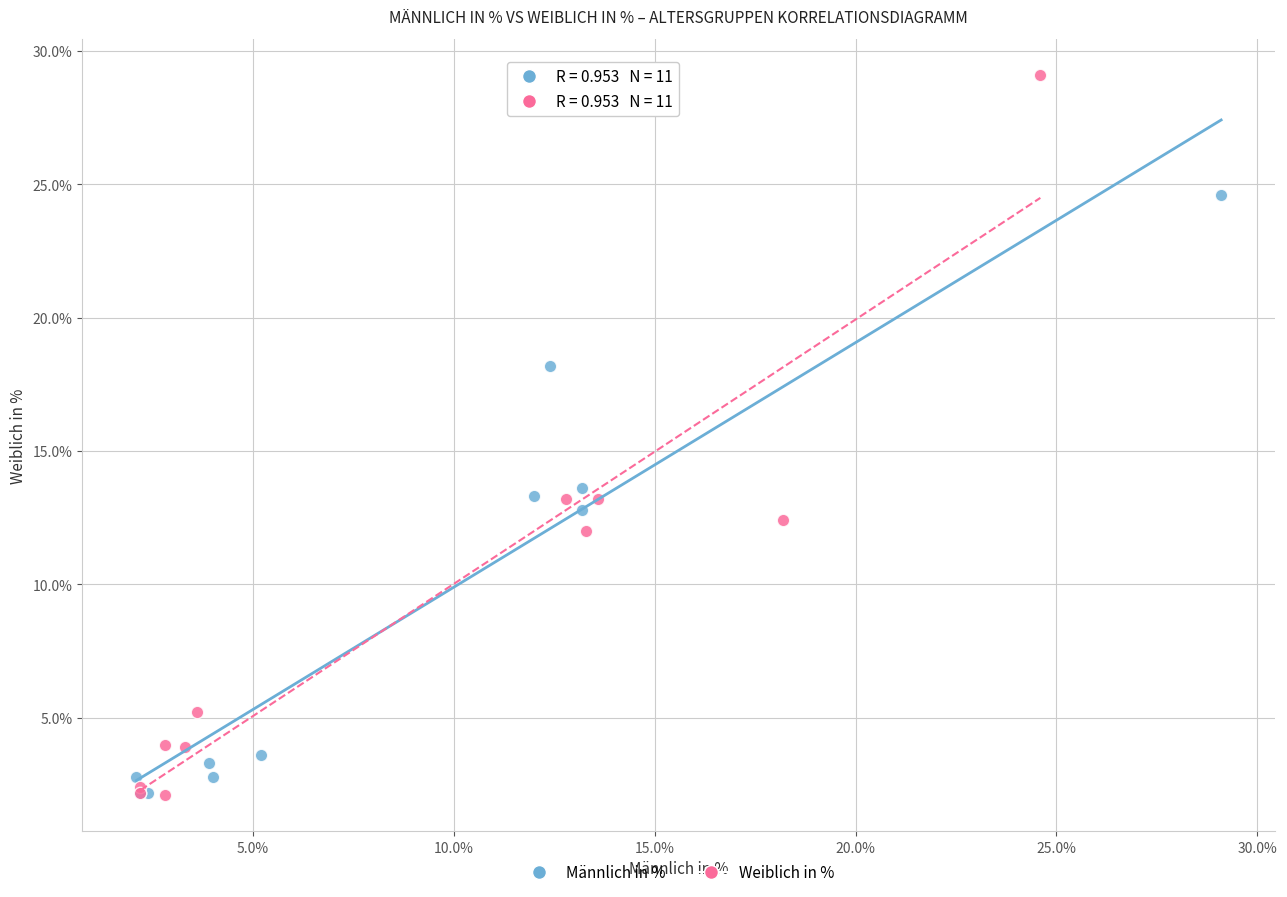

Which series contains the highest Y value?

Weiblich in %